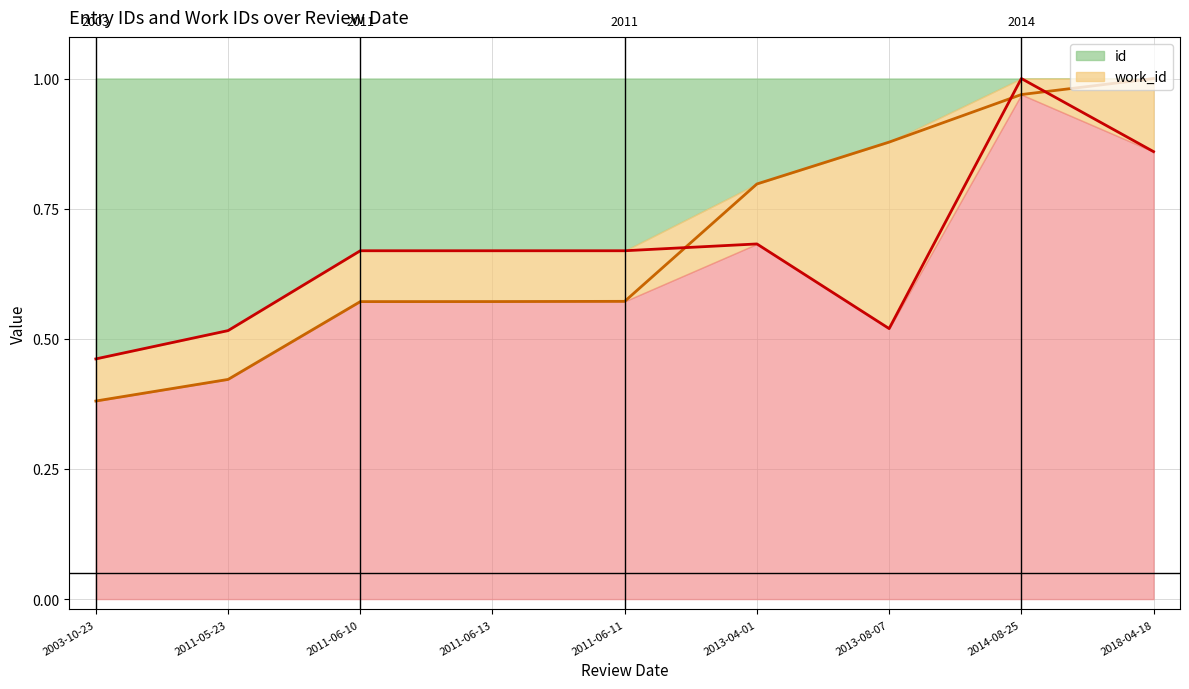

What is the difference between the highest and lowest values at 2011-06-13?

0.1